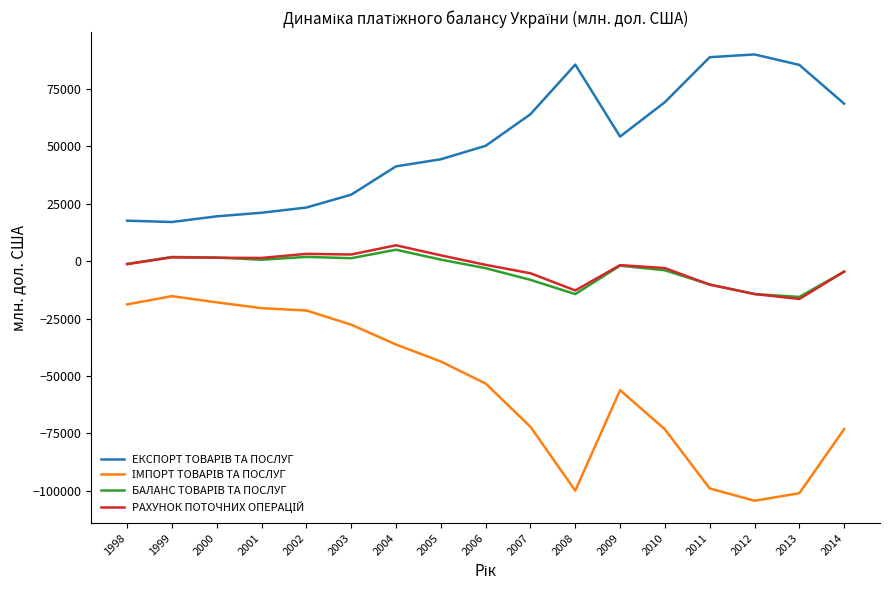

At 2012, list the series in order from largest to smallest.

ЕКСПОРТ ТОВАРІВ ТА ПОСЛУГ, РАХУНОК ПОТОЧНИХ ОПЕРАЦІЙ, БАЛАНС ТОВАРІВ ТА ПОСЛУГ, ІМПОРТ ТОВАРІВ ТА ПОСЛУГ